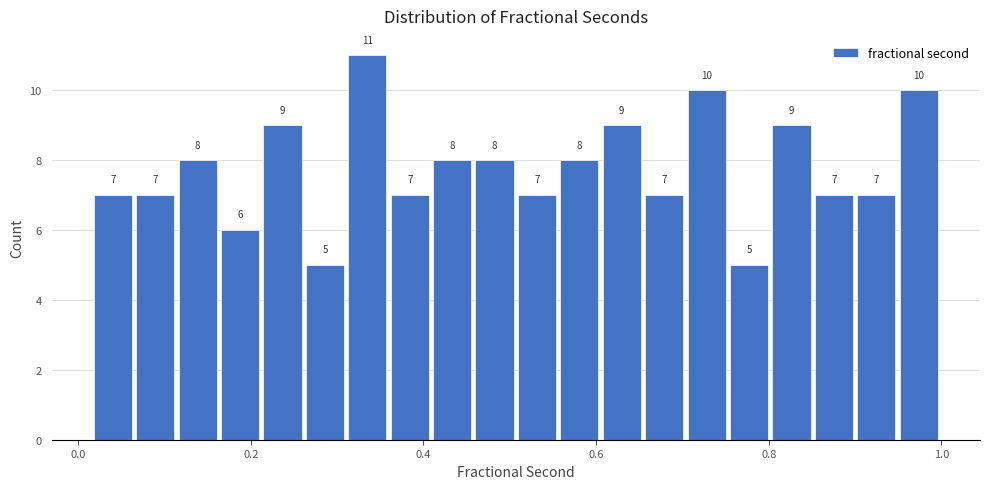

Read against the x-axis, roughly where is the centre of the tallest bar?

0.34